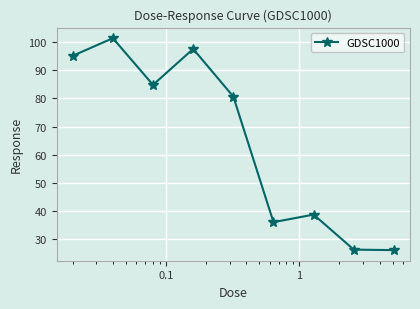

How many lines are shown in the chart?

1